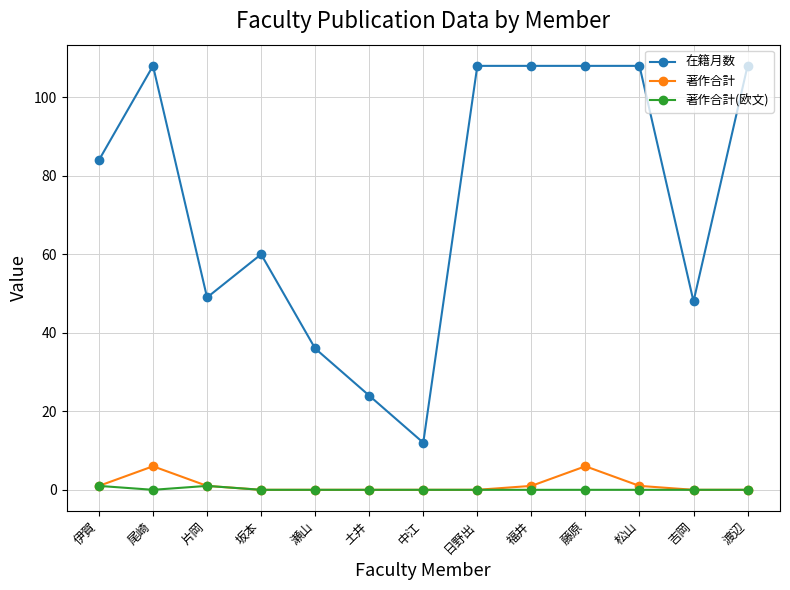

What is the sum of the 在籍月数 values at 片岡 and 伊賀?

133